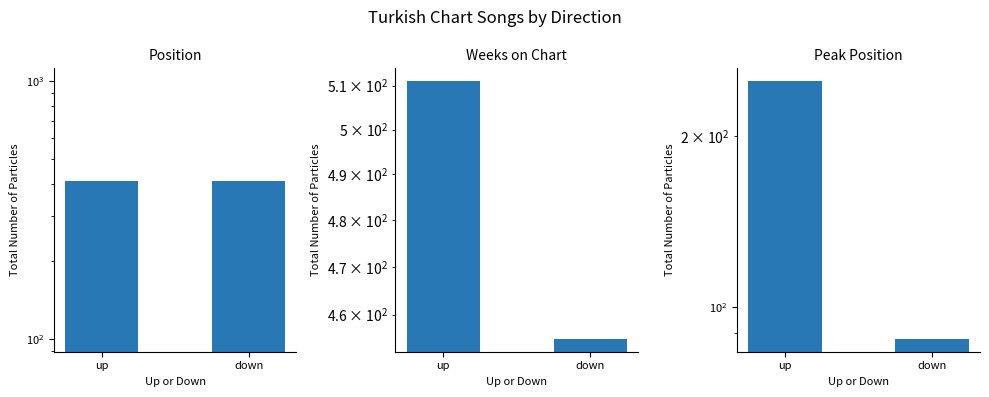

Reading left to right, extract all data points from this chart.

Position: 410	410
Weeks on Chart: 511	455
Peak Position: 250	88